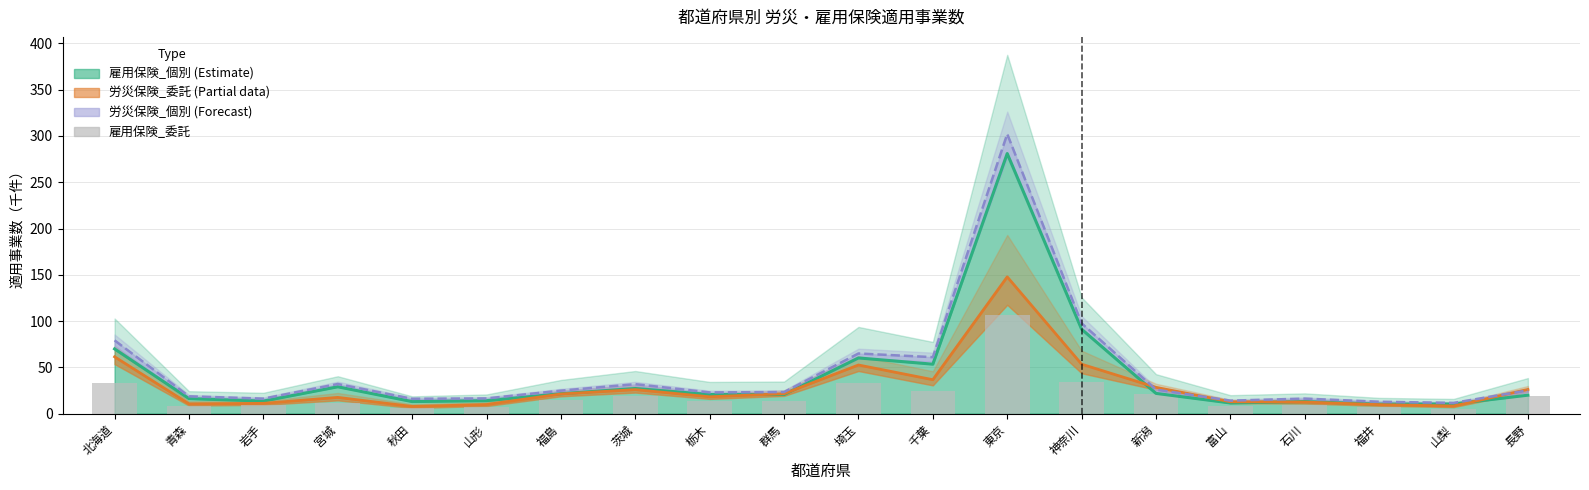

Which series has the largest total across all categories?

労災保険_個別 (Forecast)